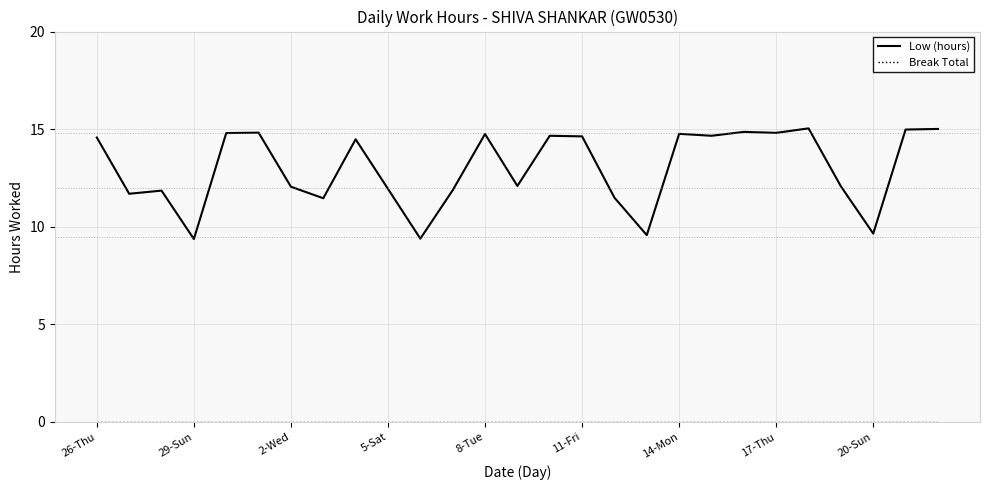

Which series has the largest total across all categories?

Low (hours)